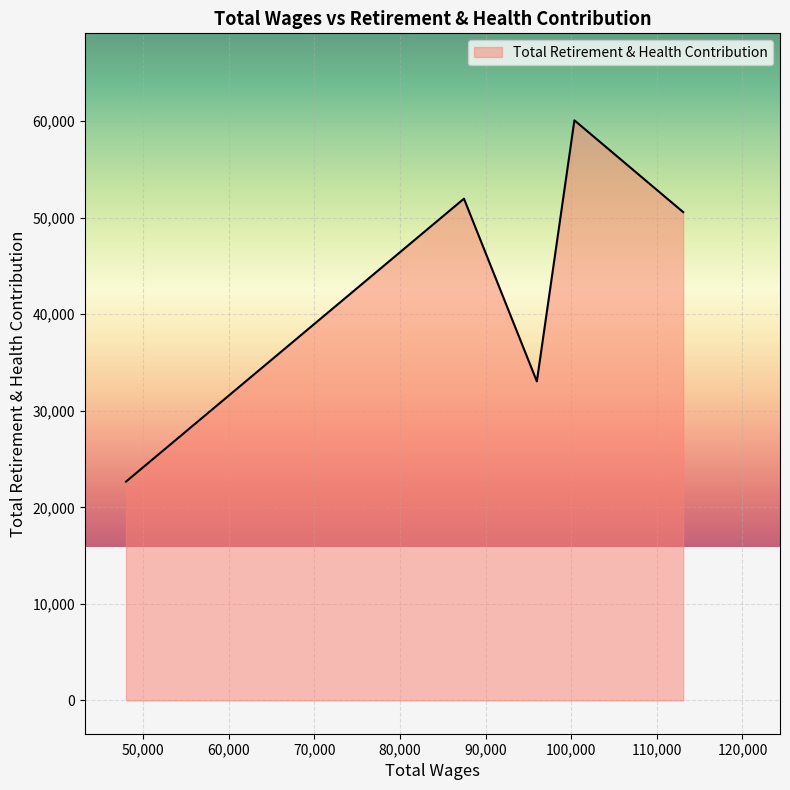

How many distinct data groups are displayed?

1